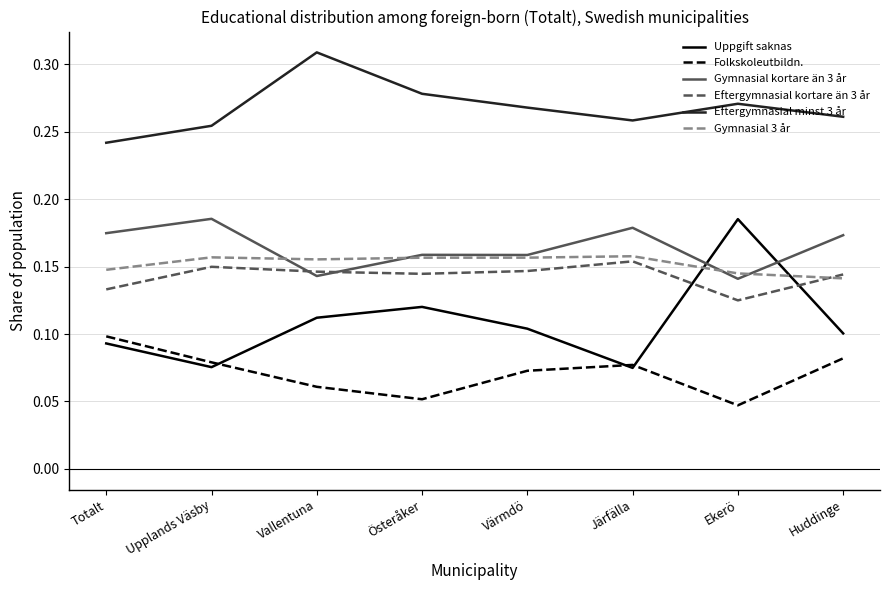

Is the value of Eftergymnasial minst 3 år at Upplands Väsby greater than the value of Uppgift saknas at Totalt?

Yes